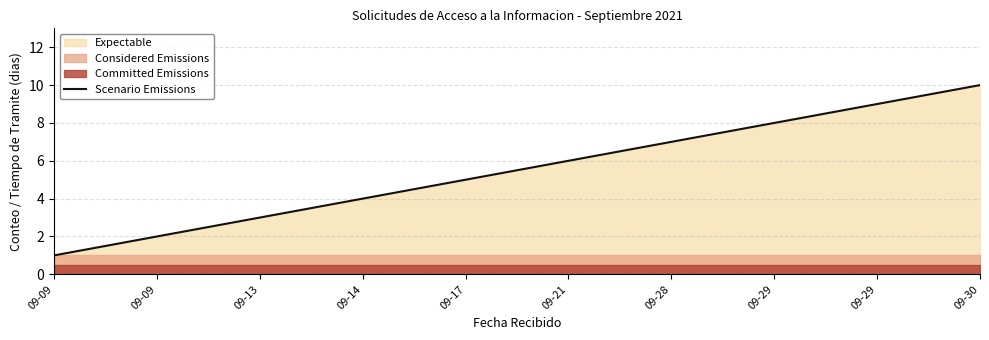

What is the minimum value shown in the chart?

1